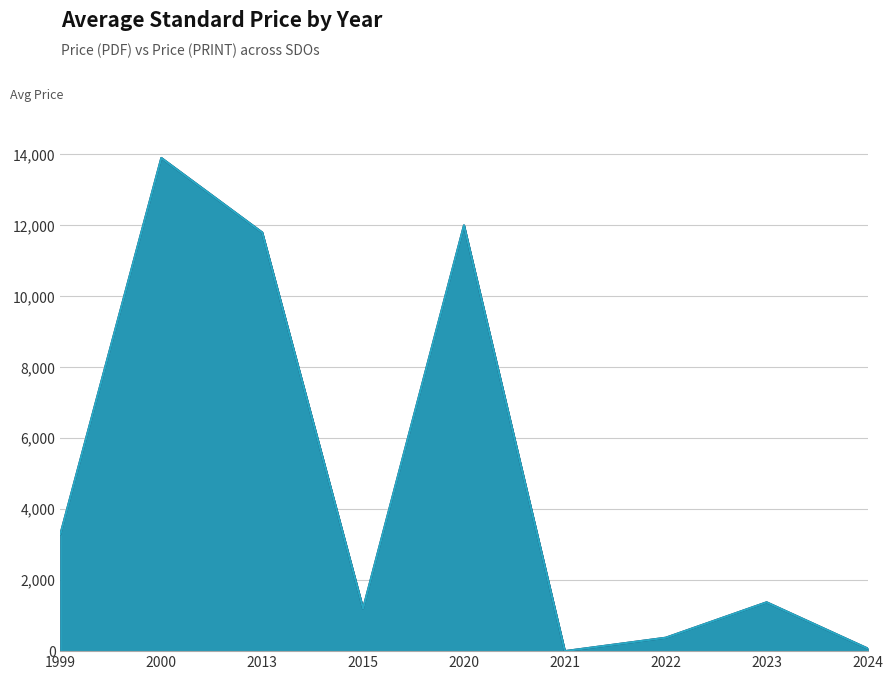

True or false: Price (PDF) and Price (PRINT) intersect in this chart.

False